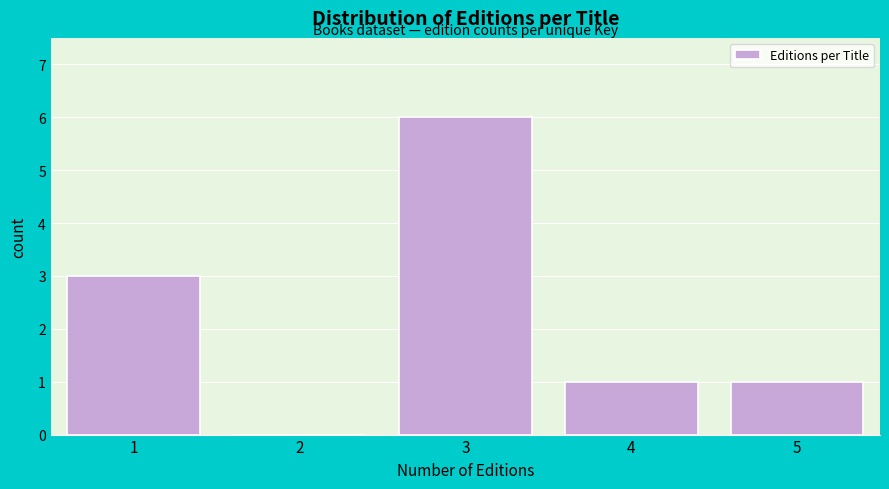

Reading left to right, what are all the values shown in this chart?

1=3	2=0	3=6	4=1	5=1